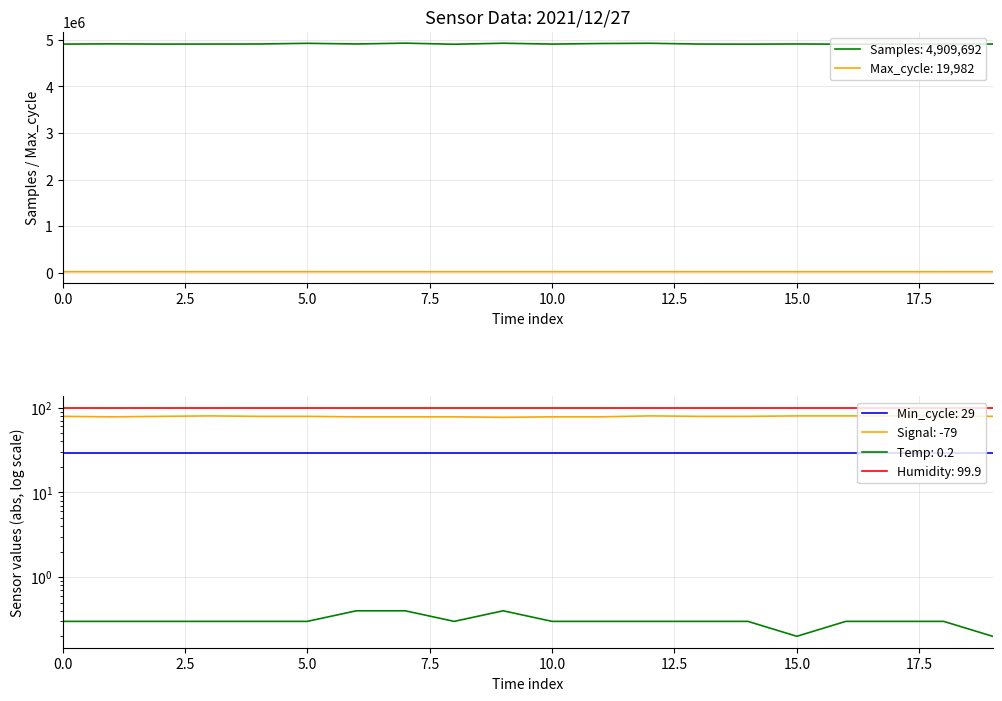

True or false: Samples: 4,909,692 and Max_cycle: 19,982 intersect in this chart.

False